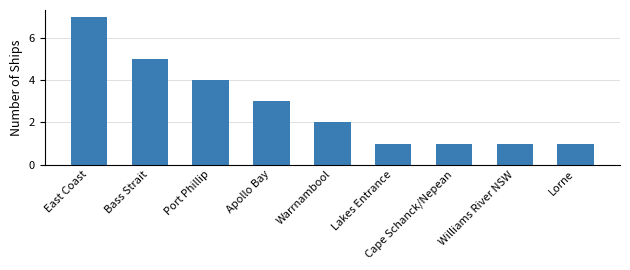

What is the value of the 8th bar from the left?

1